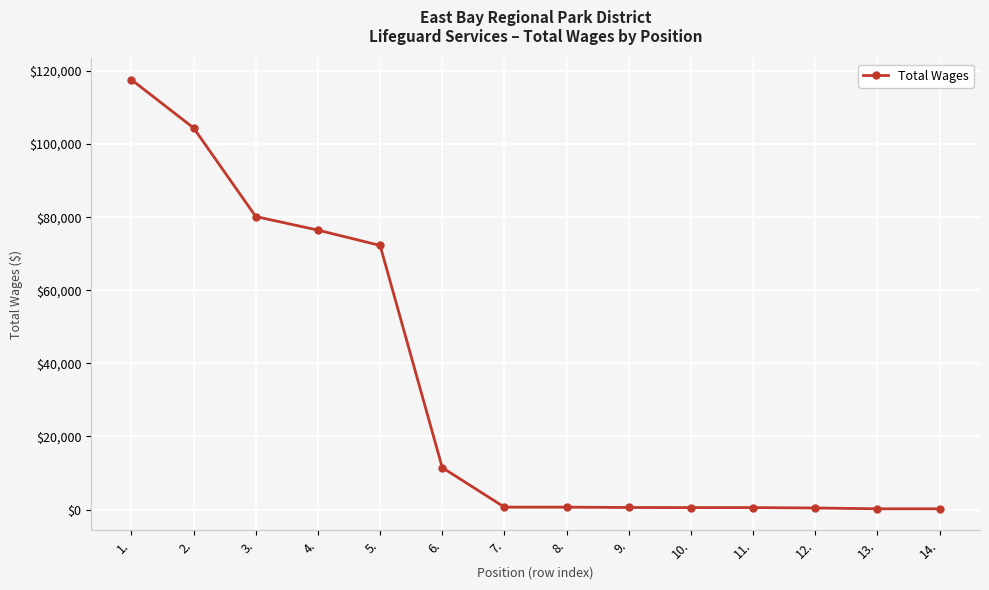

What is the change in value from 4. to 5.?

-4199